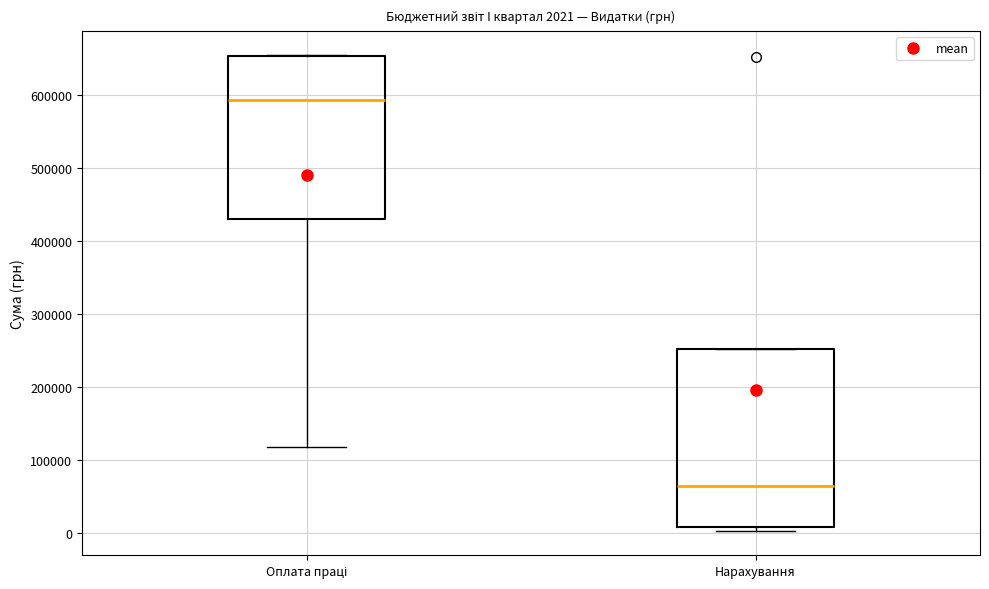

Which box's median line is the lowest?

Нарахування